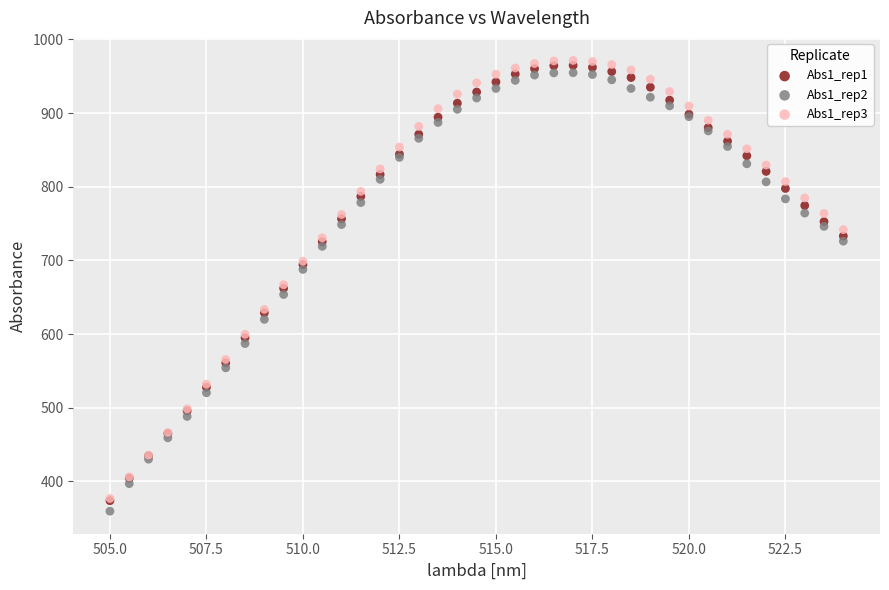

What are all the series names shown in the legend?

Abs1_rep1, Abs1_rep2, Abs1_rep3